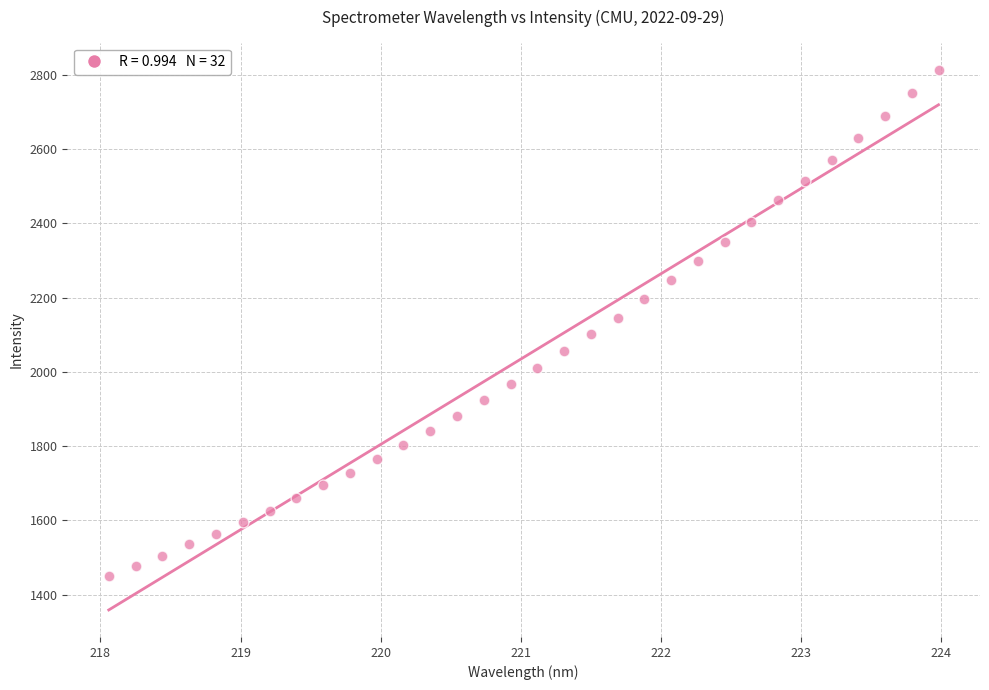

What is the range of X values (max minus min)?

5.9